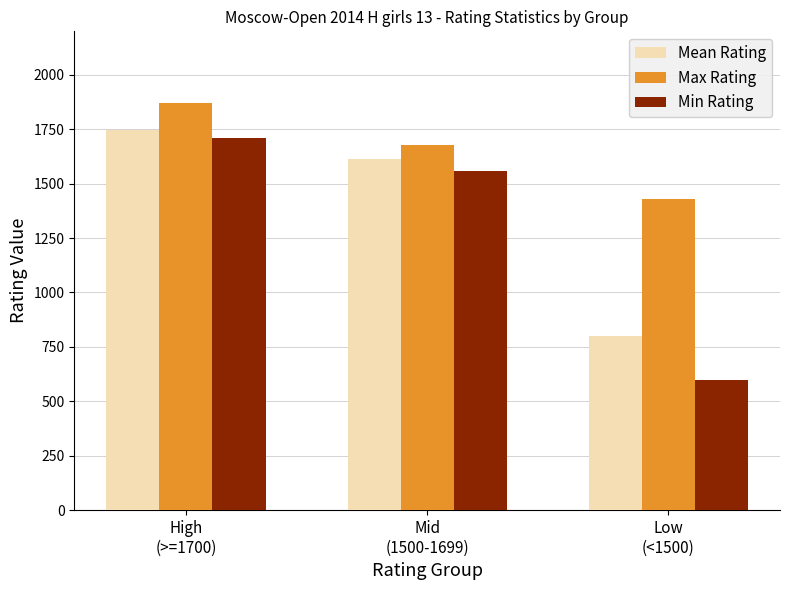

What is the total value across all series at High
(>=1700)?

5324.2